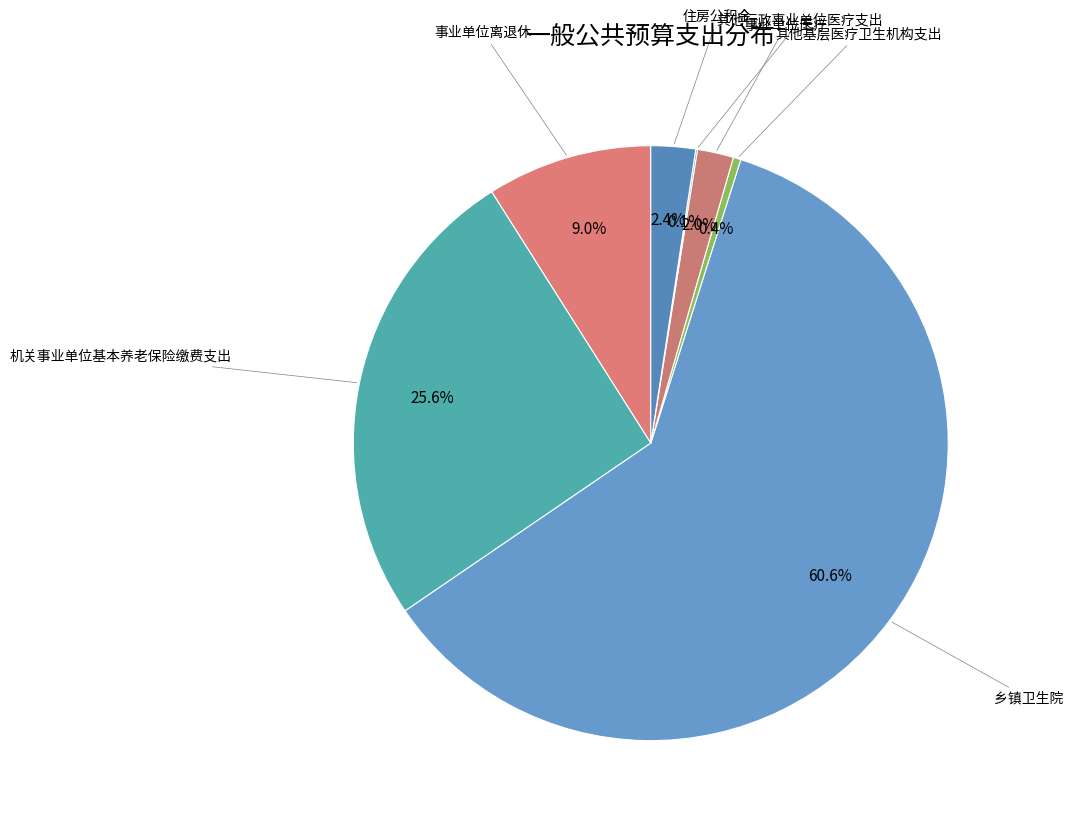

Which slice is the smallest?

其他行政事业单位医疗支出